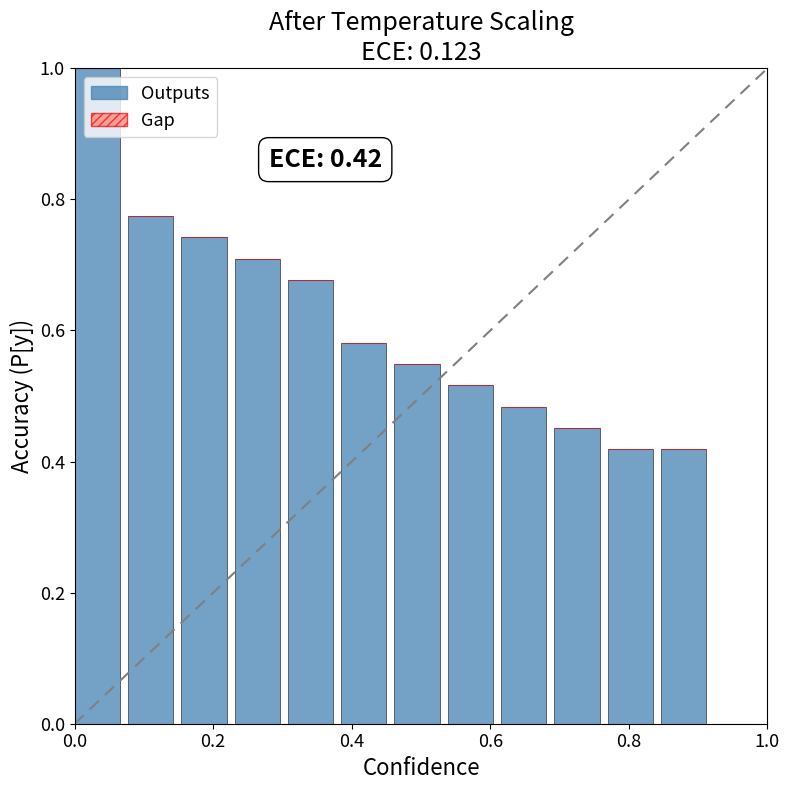

What is the sum of all values?

7.3